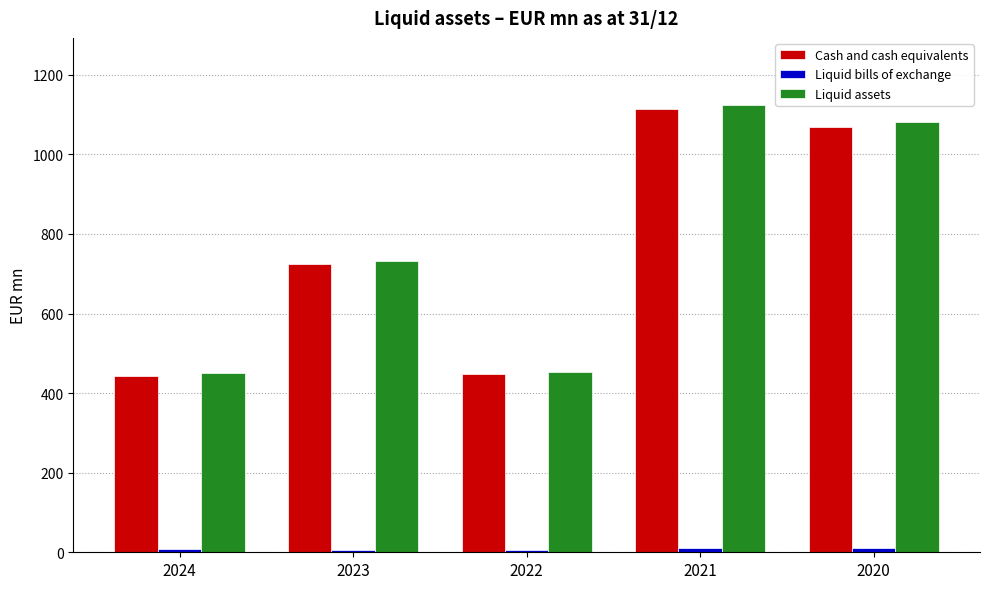

At how many categories does at least one series exceed 233?

5